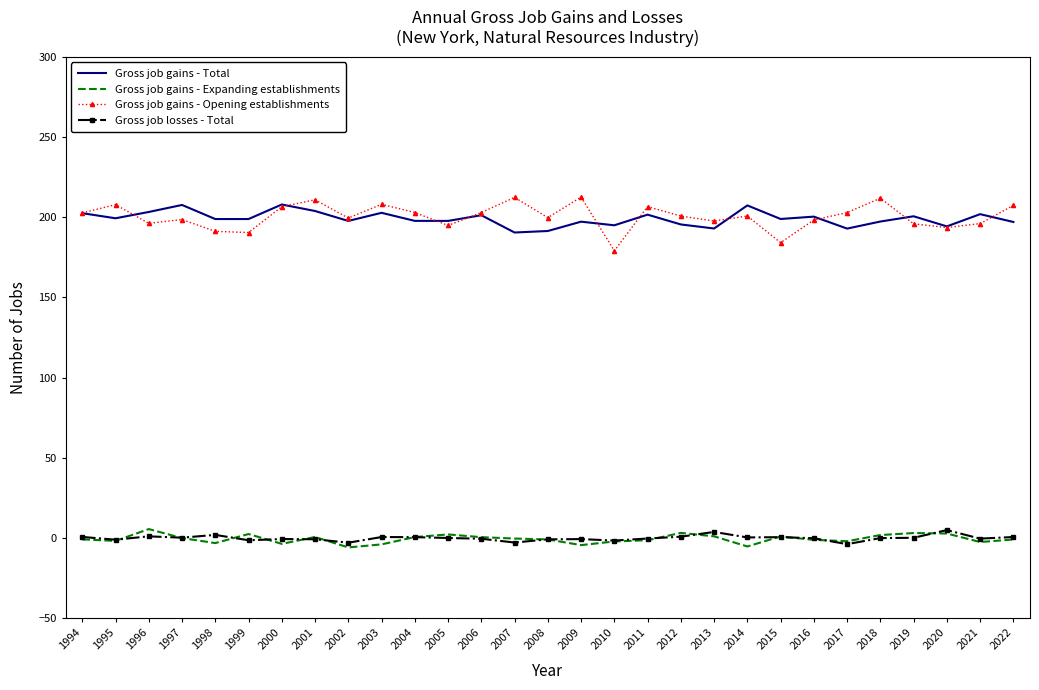

Is the value of Gross job gains - Expanding establishments at 1998 greater than the value of Gross job gains - Opening establishments at 2022?

No